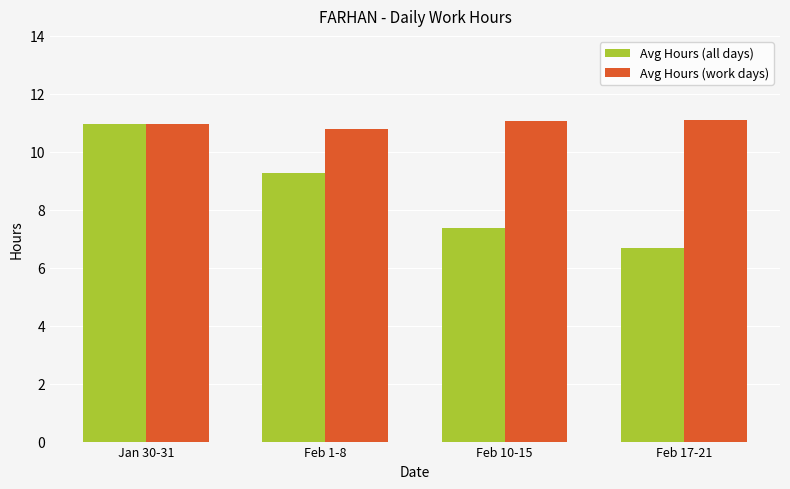

Is it true that Avg Hours (all days) equals 4.9 at Feb 10-15?

False